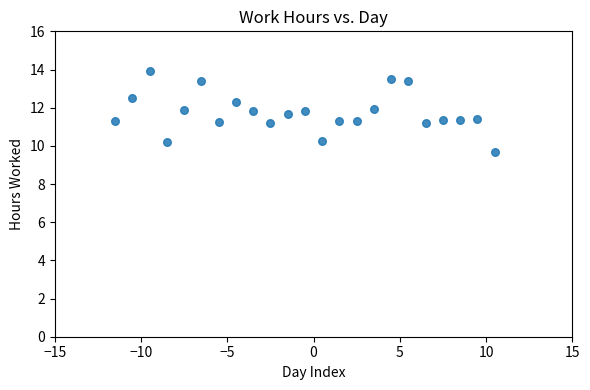

What is the range of X values (max minus min)?

22.0